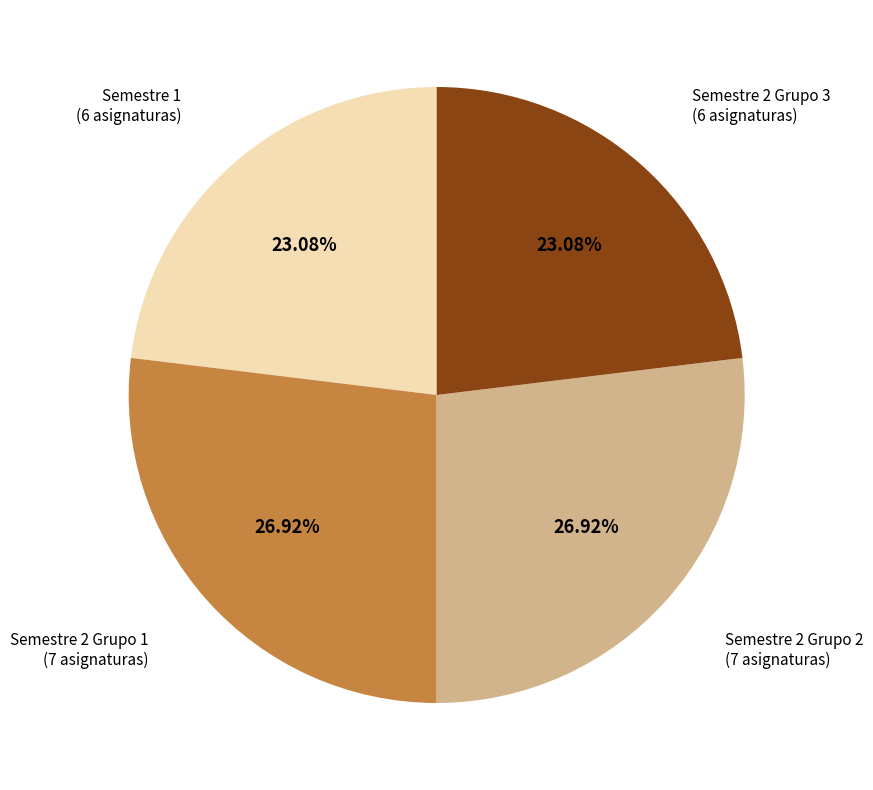

Is there a majority slice in this chart?

No